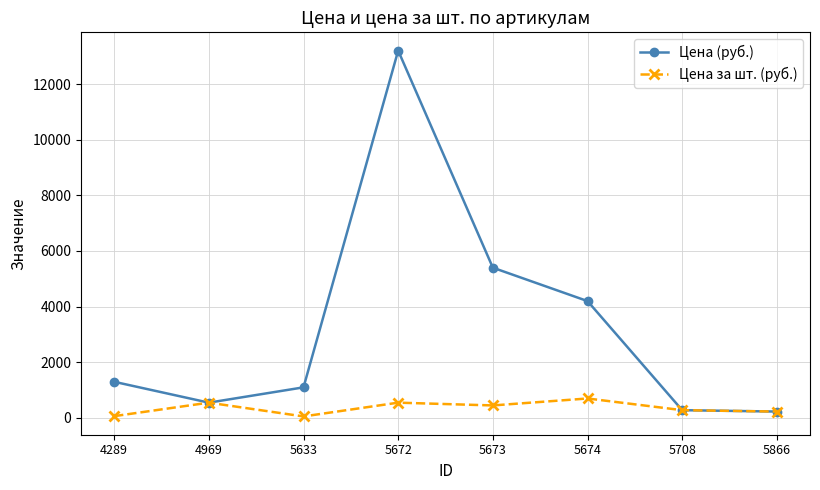

The value of Цена (руб.) at 5866 is 230. True or false?

True